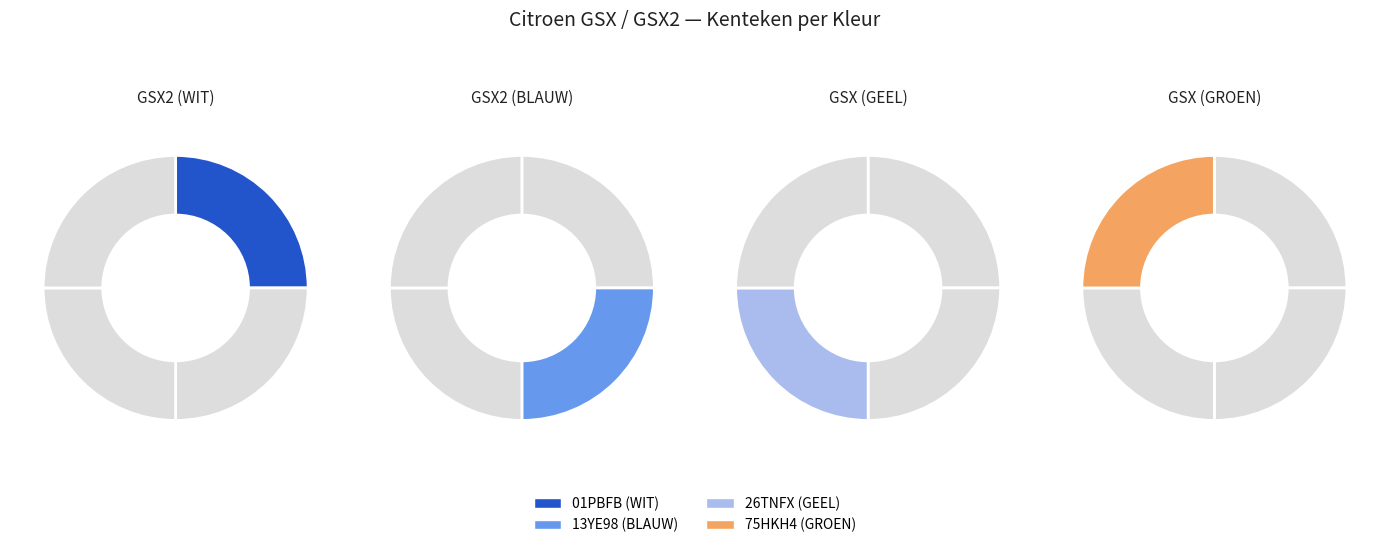

Is it true that 13YE98 is 15% of the pie?

False